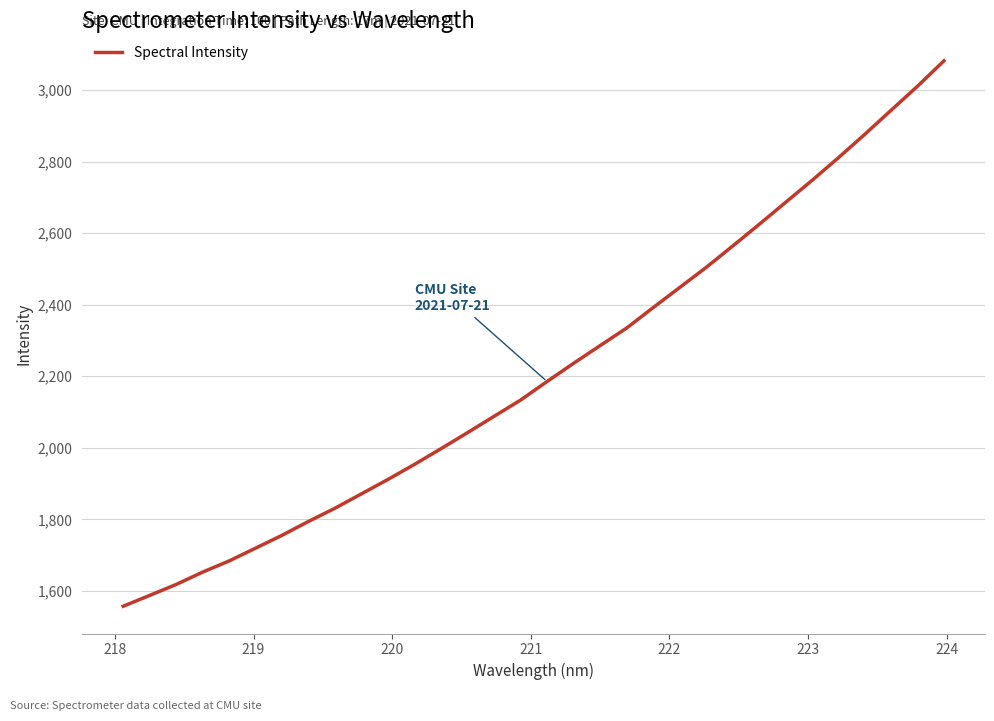

What is the sum of all values?

70922.6